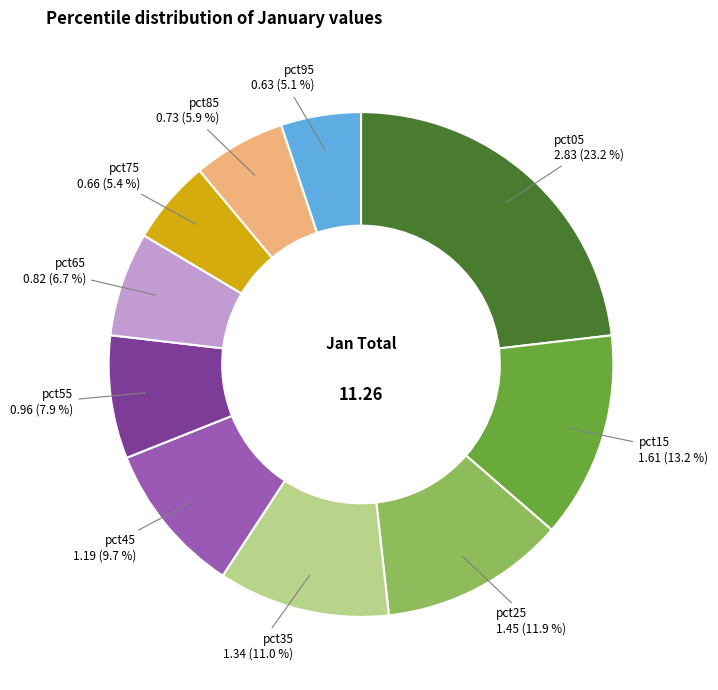

Does pct45 represent more than half of the total?

No